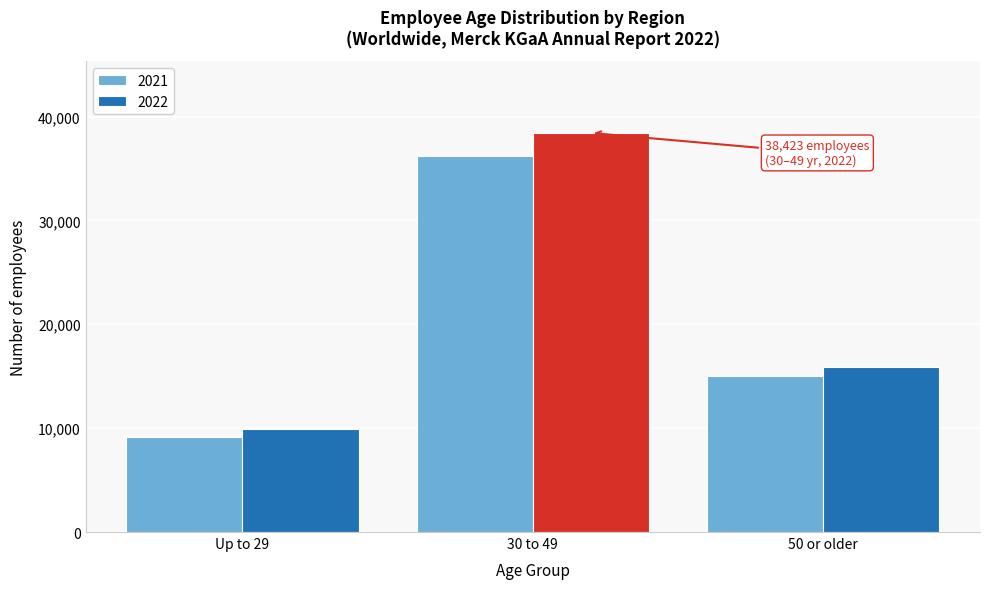

Reading right to left, list all the values displayed in this chart.

2021: 15062	36157	9129
2022: 15894	38423	9926